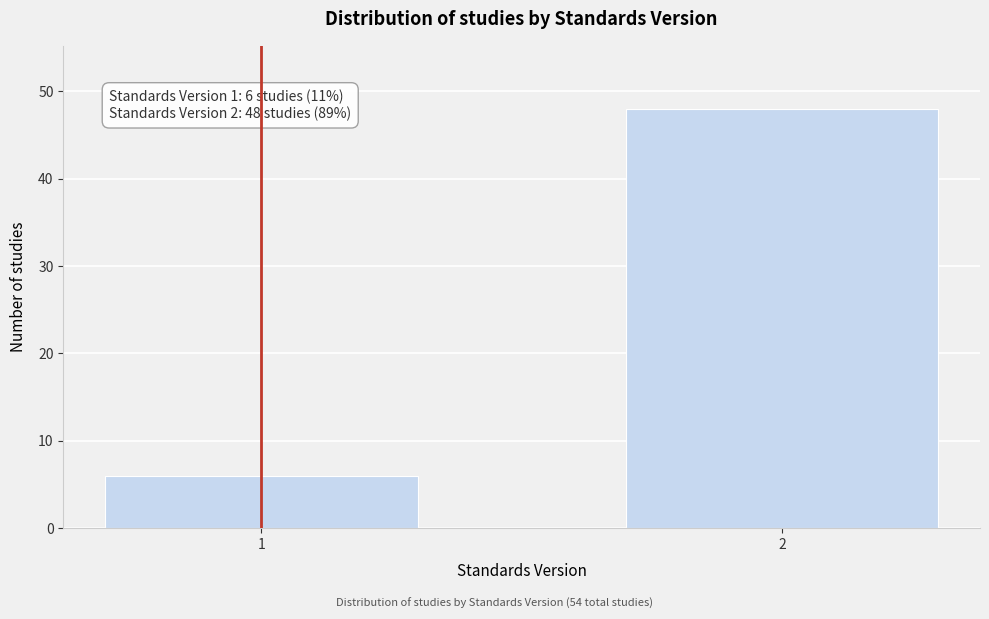

Reading left to right, list all the values displayed in this chart.

1=6	2=48